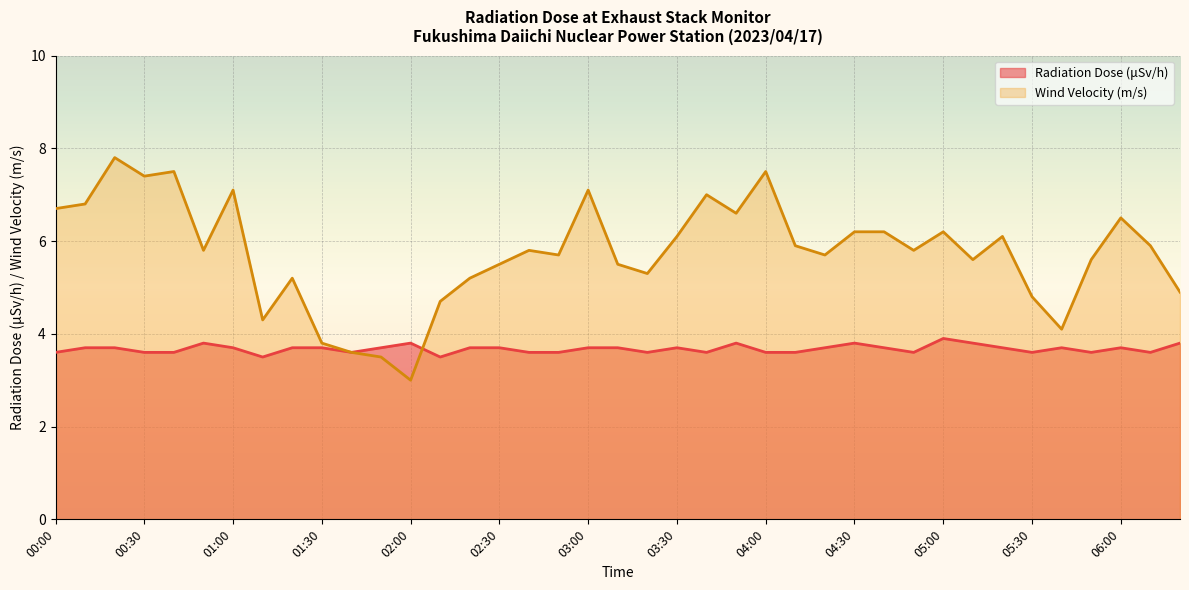

How many times do Wind Velocity (m/s) and Radiation Dose (μSv/h) cross each other?

1